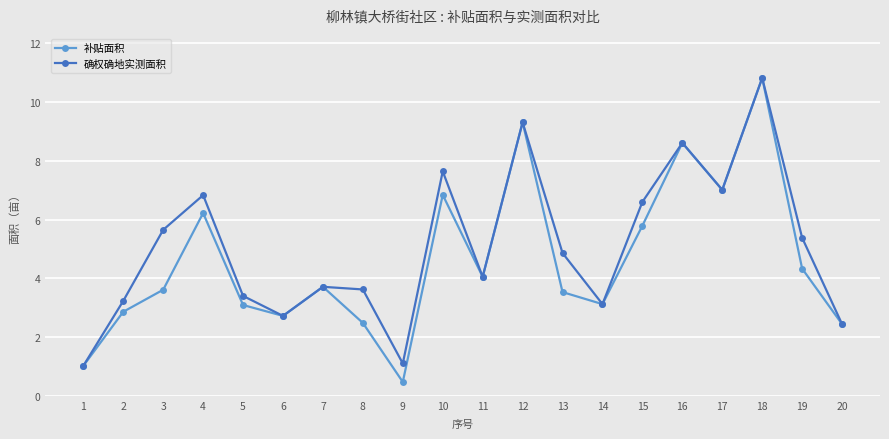

What is the difference between the 补贴面积 values at 13 and 17?

3.5